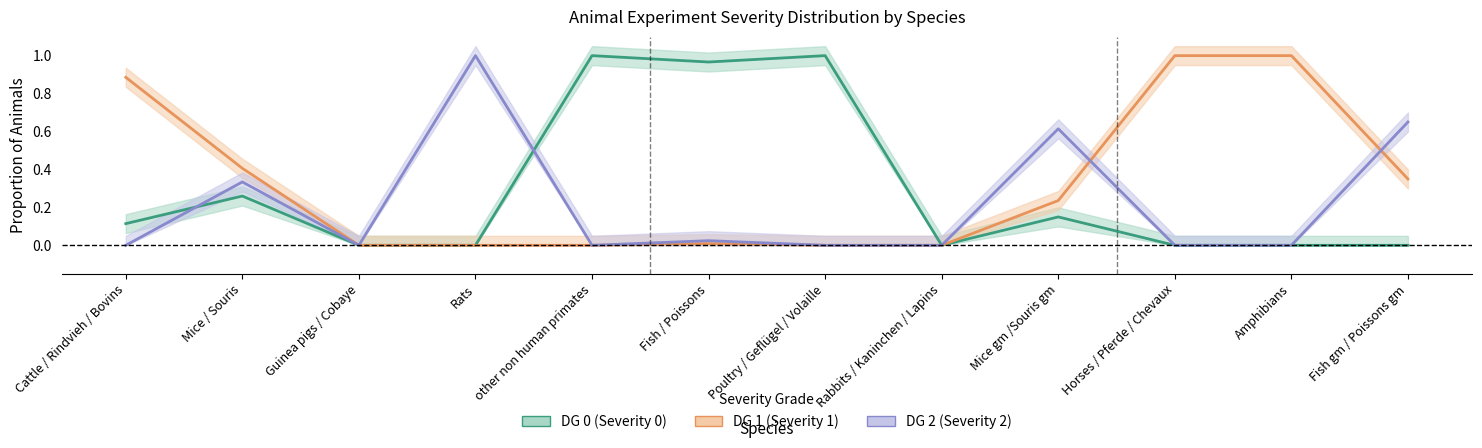

How many times do DG 0 (Severity 0) and DG 2 (Severity 2) cross each other?

2